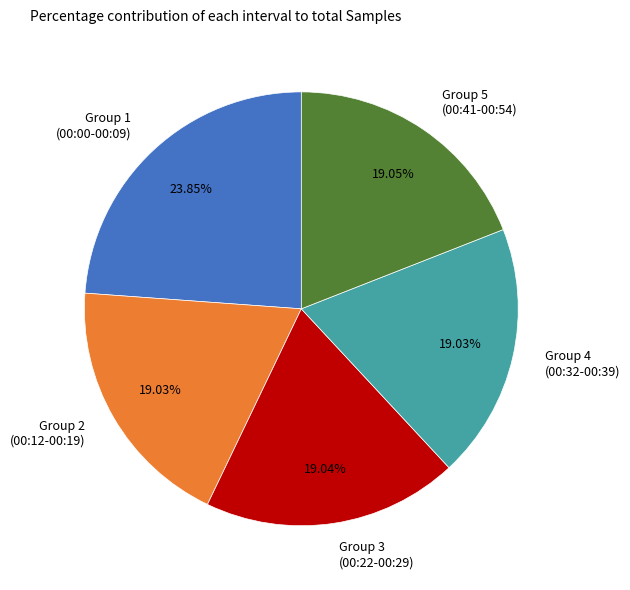

How many segments does this pie chart have?

5